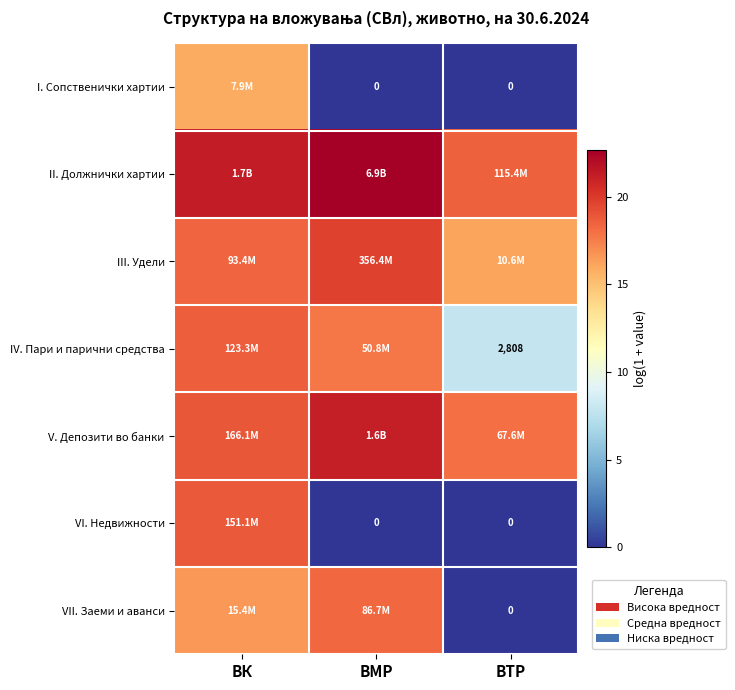

Is the value of VII. Заеми и аванси at ВТР greater than the value of IV. Пари и парични средства at ВТР?

No